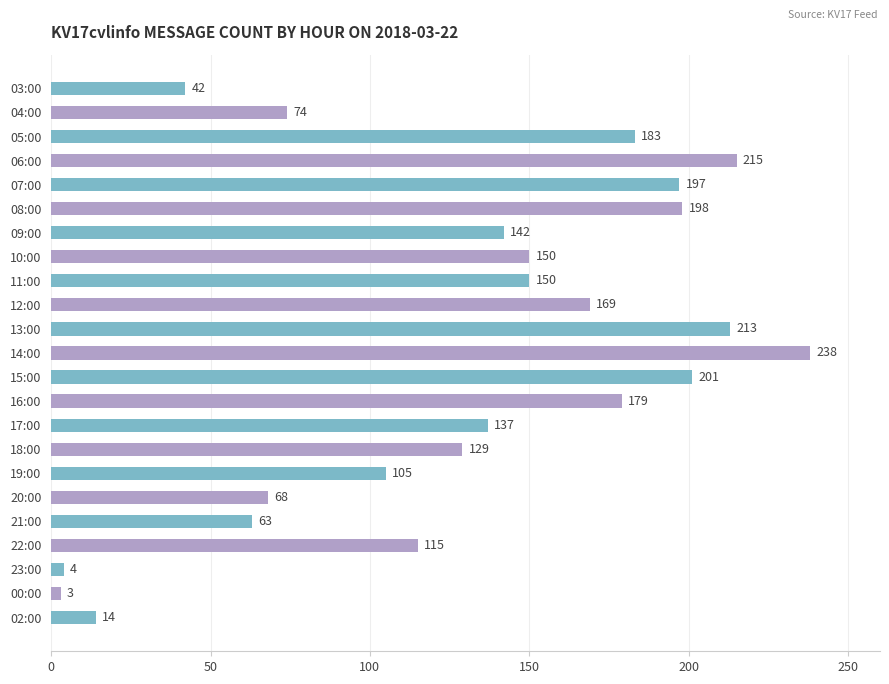

What is the label of the 10th bar from the top?

12:00